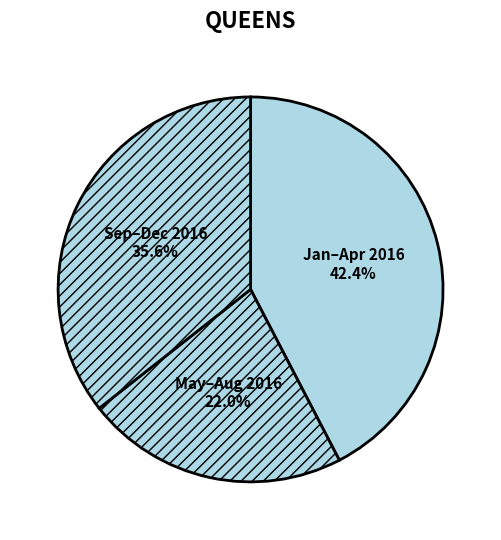

Combined, what portion of the pie is Jan–Apr 2016 and May–Aug 2016?

64.4%